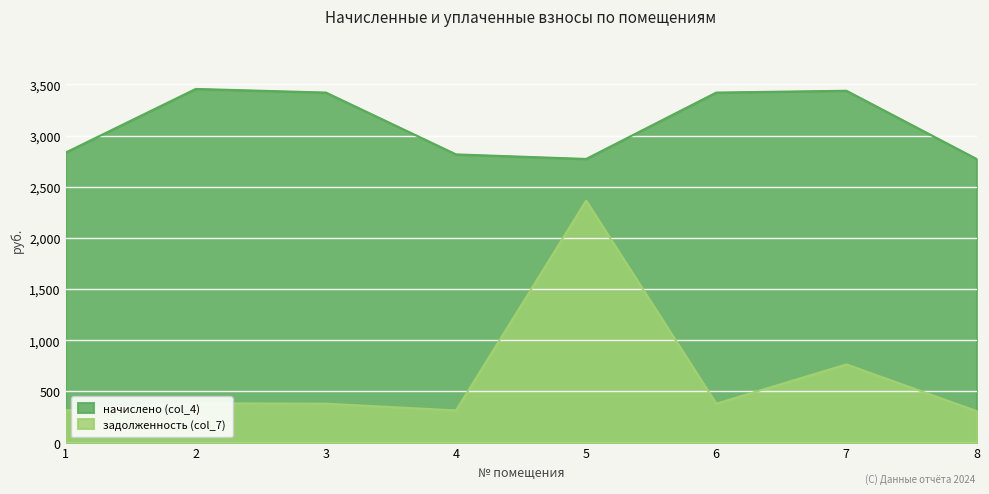

Reading left to right, extract all data points from this chart.

начислено (col_4): 1=2833.7	2=3455.5	3=3420.0	4=2815.9	5=2771.5	6=3420.0	7=3437.7	8=2771.5
задолженность (col_7): 1=314.9	2=383.9	3=380.0	4=314.1	5=2363.6	6=380.0	7=763.9	8=307.9